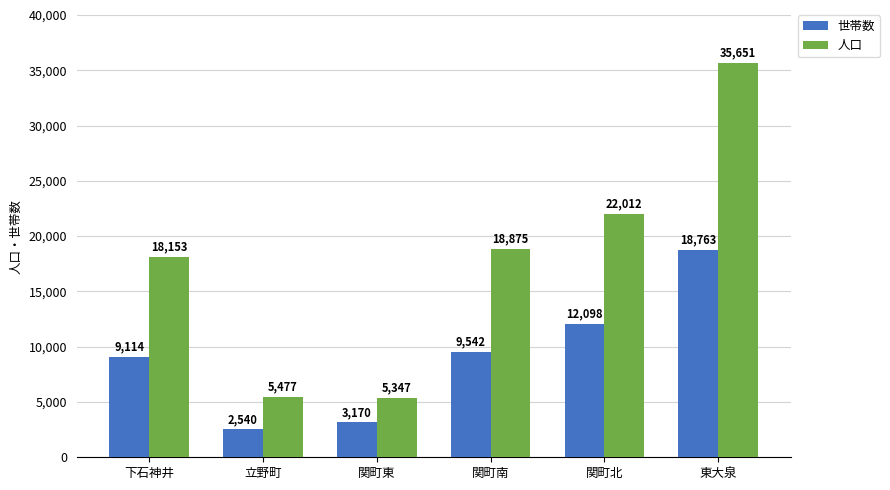

How many data points does each series have?

6